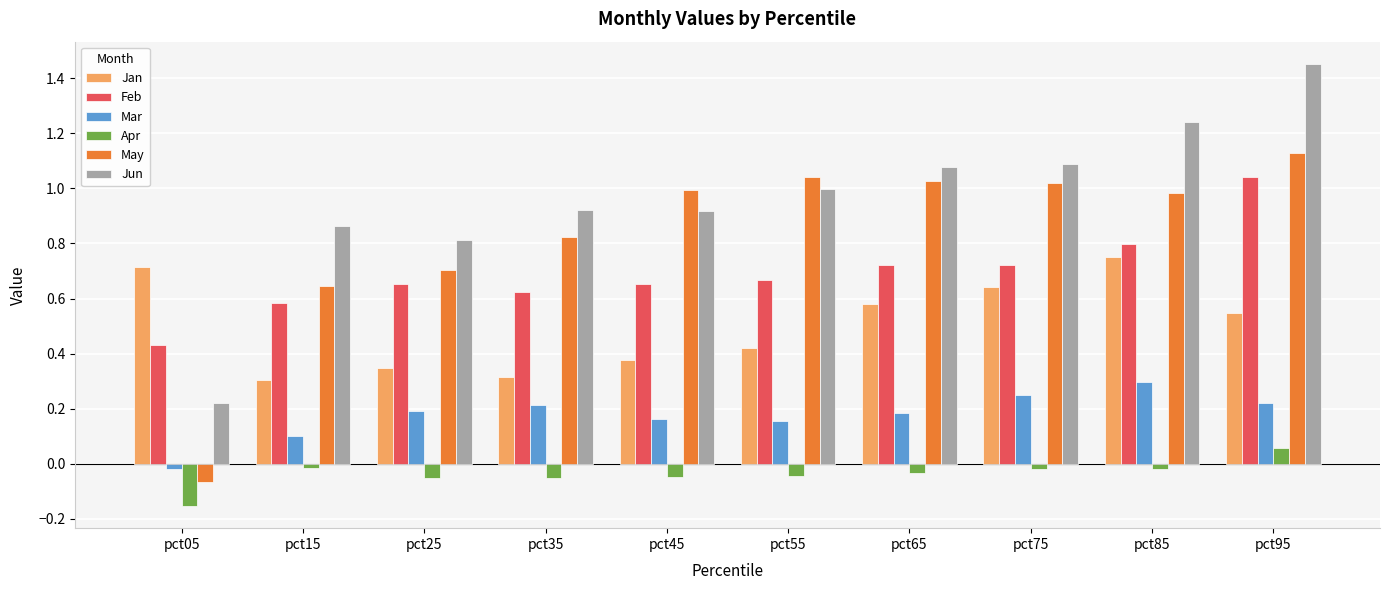

How many series are shown in this chart?

6